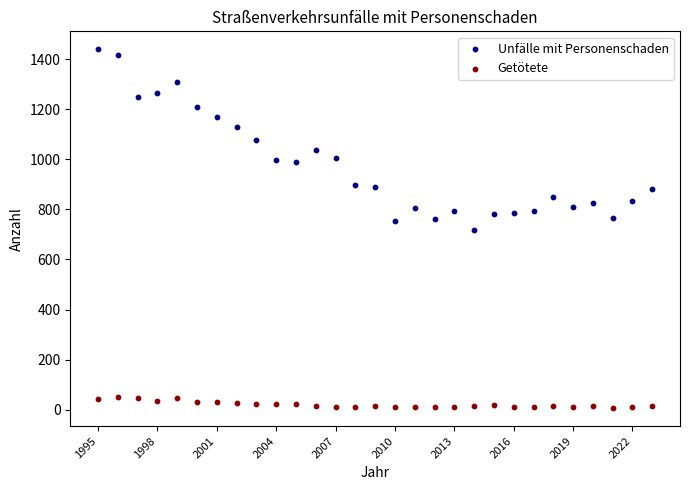

Which series contains the highest Y value?

Unfälle mit Personenschaden